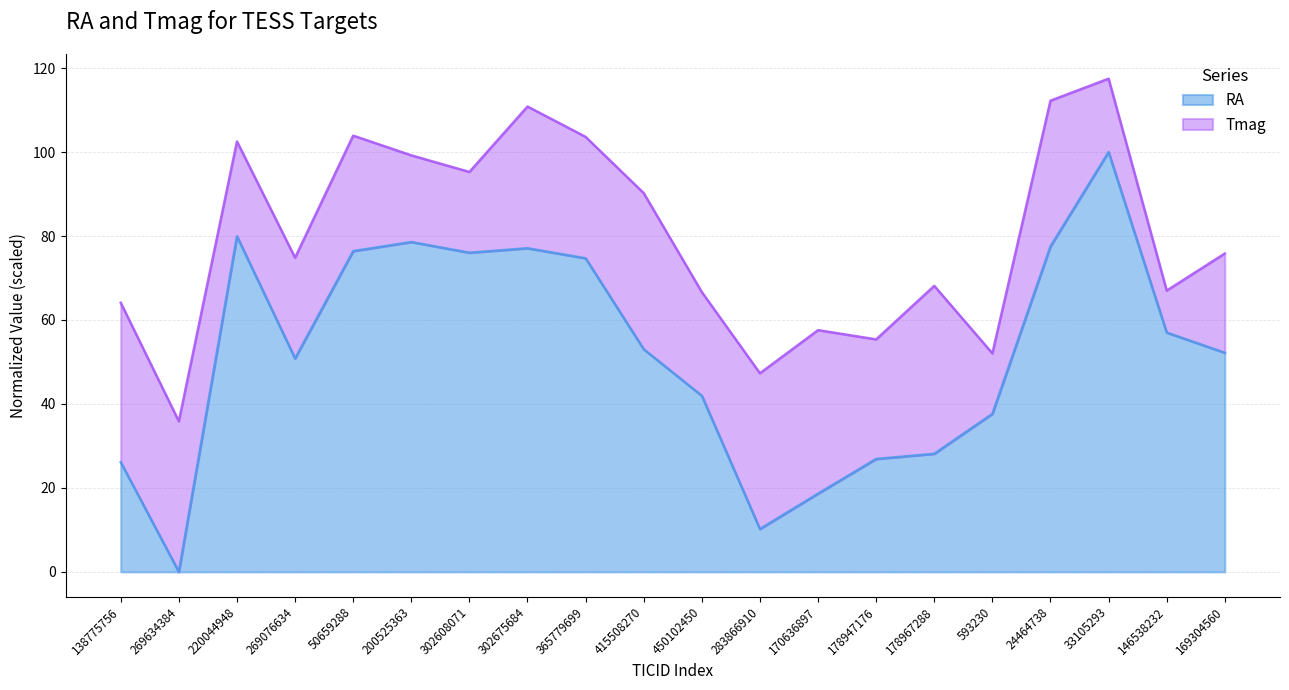

Which has a higher value, 200525363 or 170636897?

200525363